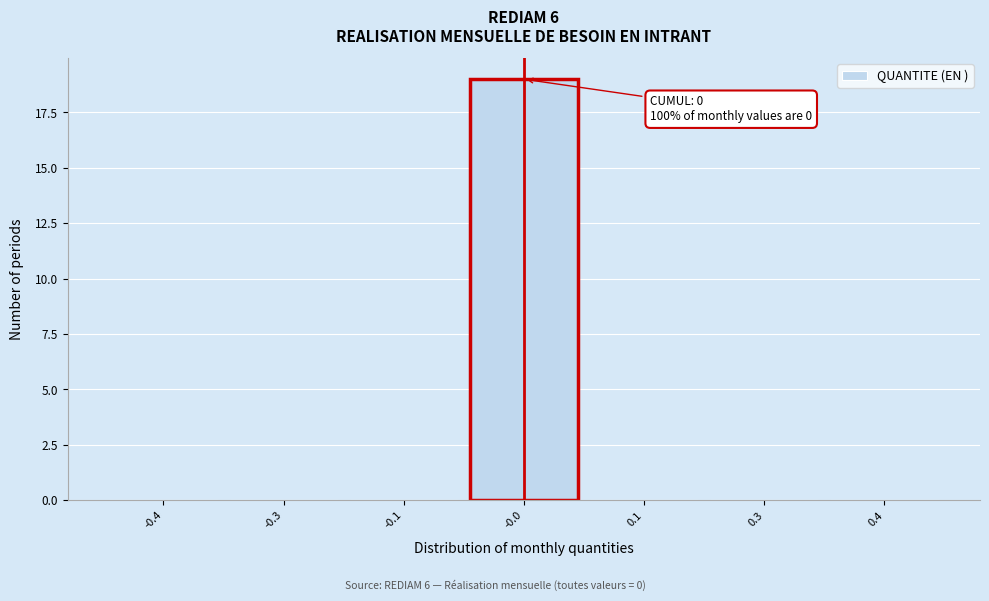

Reading left to right, extract all data points from this chart.

-0.4=0	-0.3=0	-0.1=0	-0.0=19	0.1=0	0.3=0	0.4=0